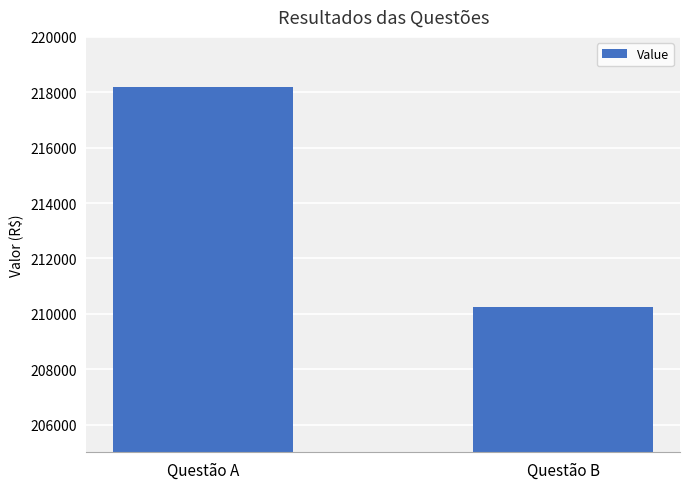

What is the difference between the maximum and minimum values?

7933.4